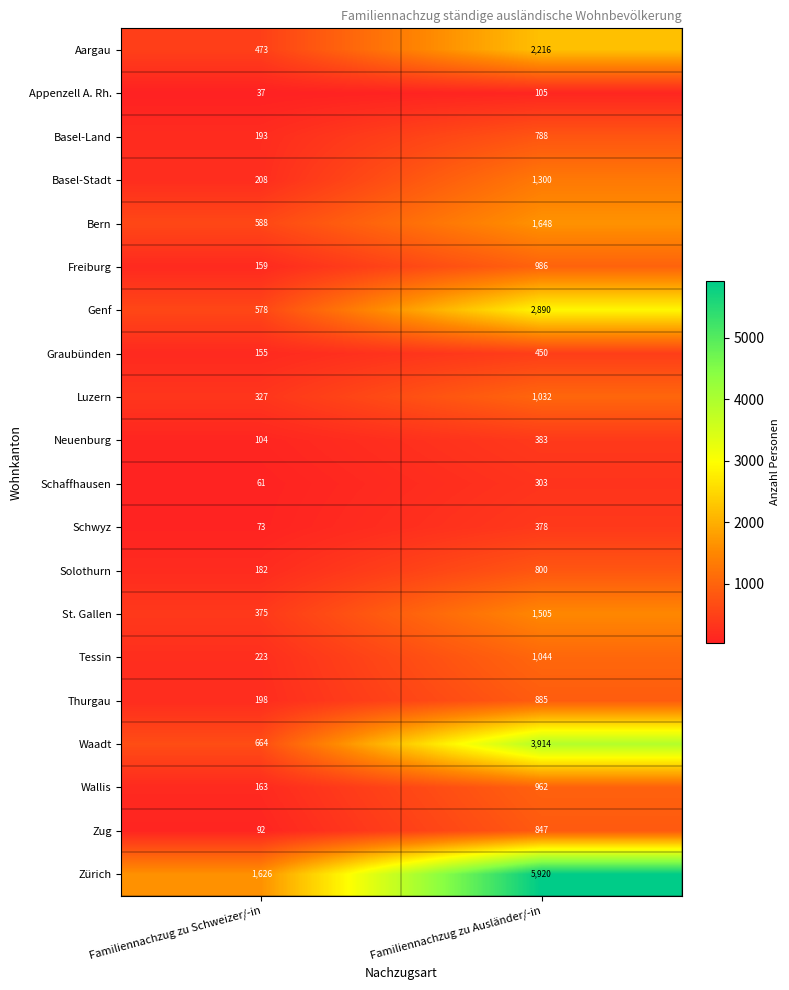

At Familiennachzug zu Schweizer/-in, list the series in order from largest to smallest.

Zürich, Waadt, Bern, Genf, Aargau, St. Gallen, Luzern, Tessin, Basel-Stadt, Thurgau, Basel-Land, Solothurn, Wallis, Freiburg, Graubünden, Neuenburg, Zug, Schwyz, Schaffhausen, Appenzell A. Rh.